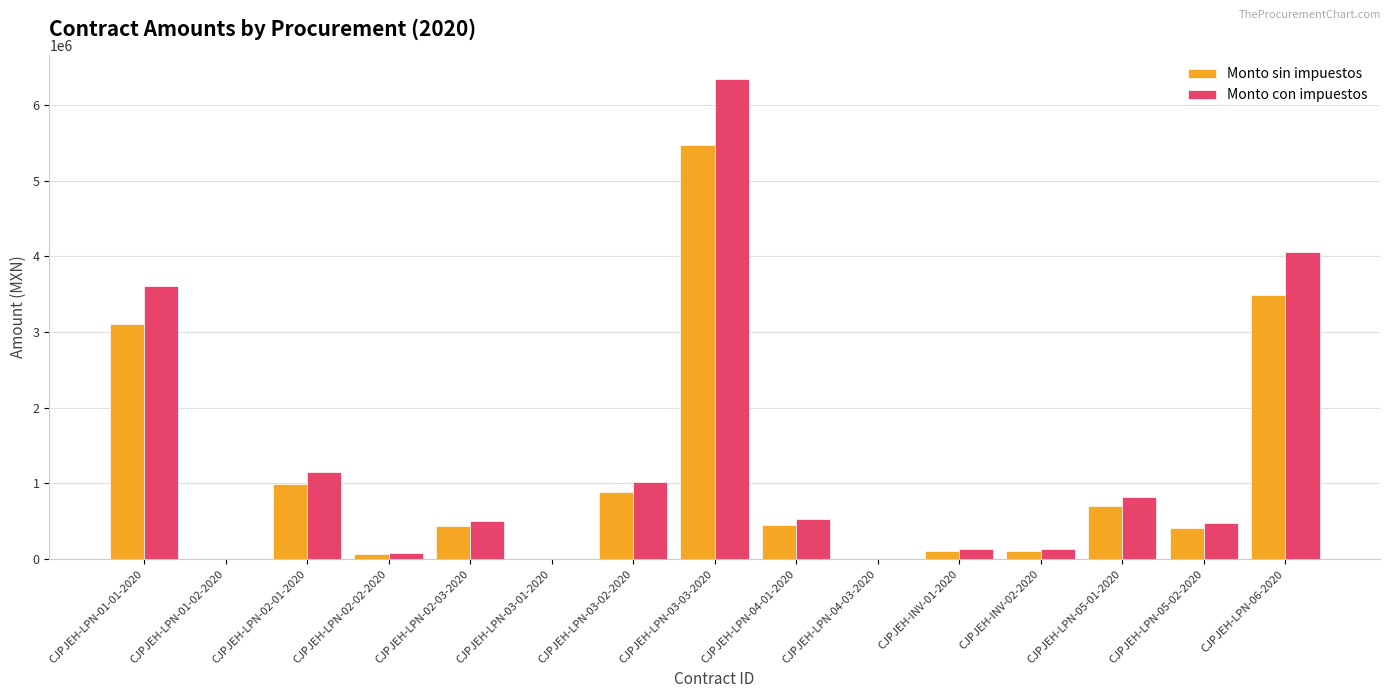

At which label does Monto con impuestos first exceed 502669?

CJPJEH-LPN-01-01-2020